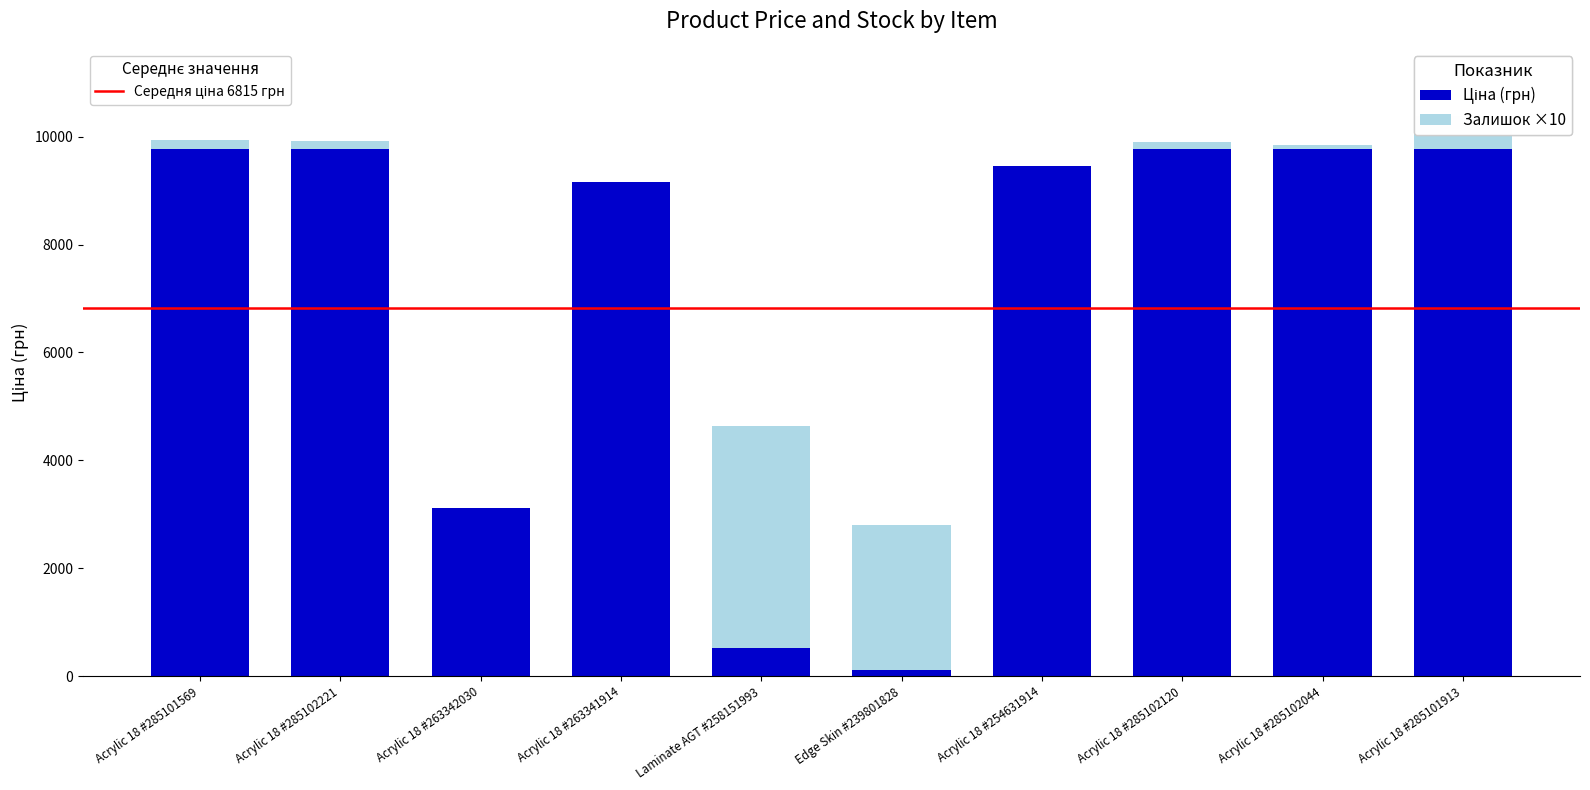

What is the total value across all series at Acrylic 18 #263341914?

9154.5